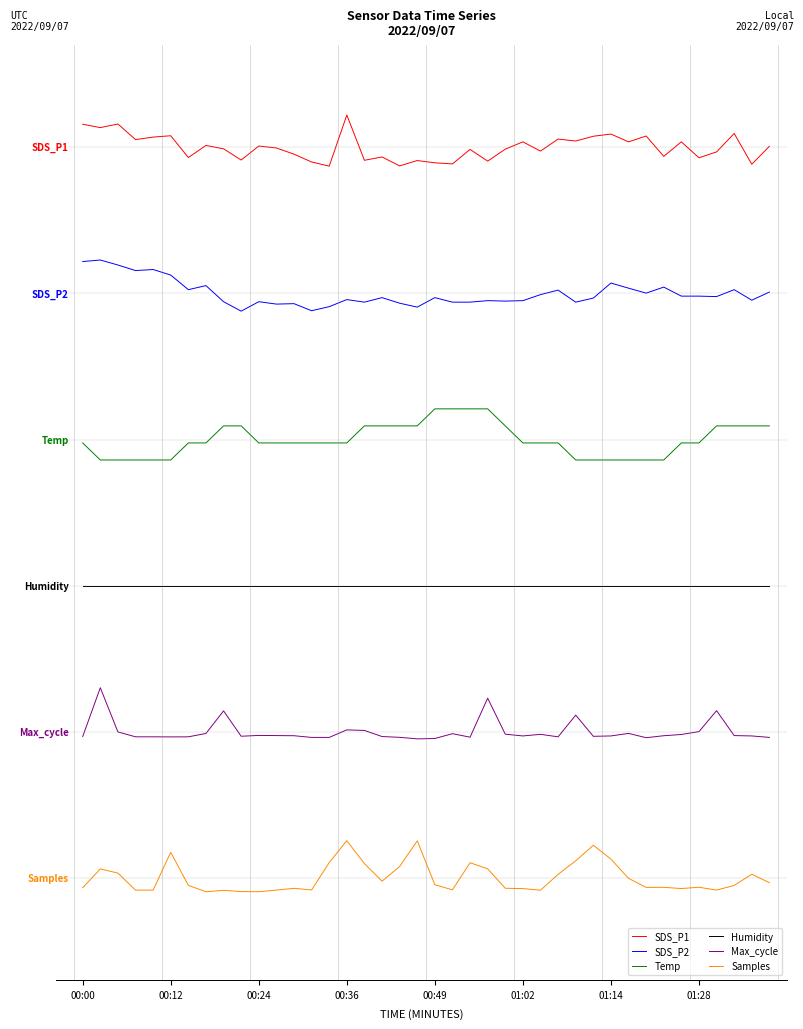

True or false: Max_cycle and Samples intersect in this chart.

False